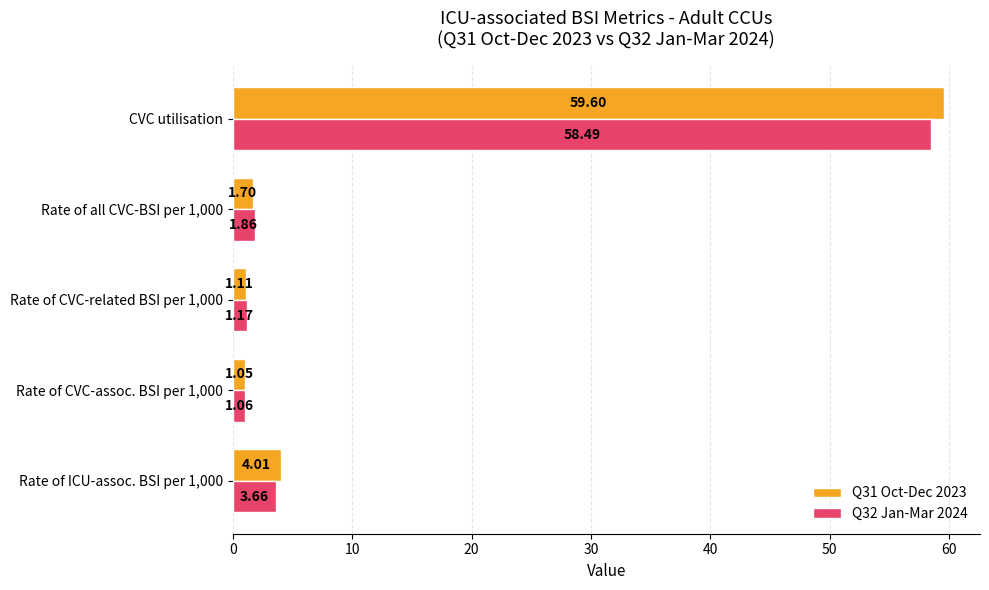

Which series has the largest total across all categories?

Q31 Oct-Dec 2023